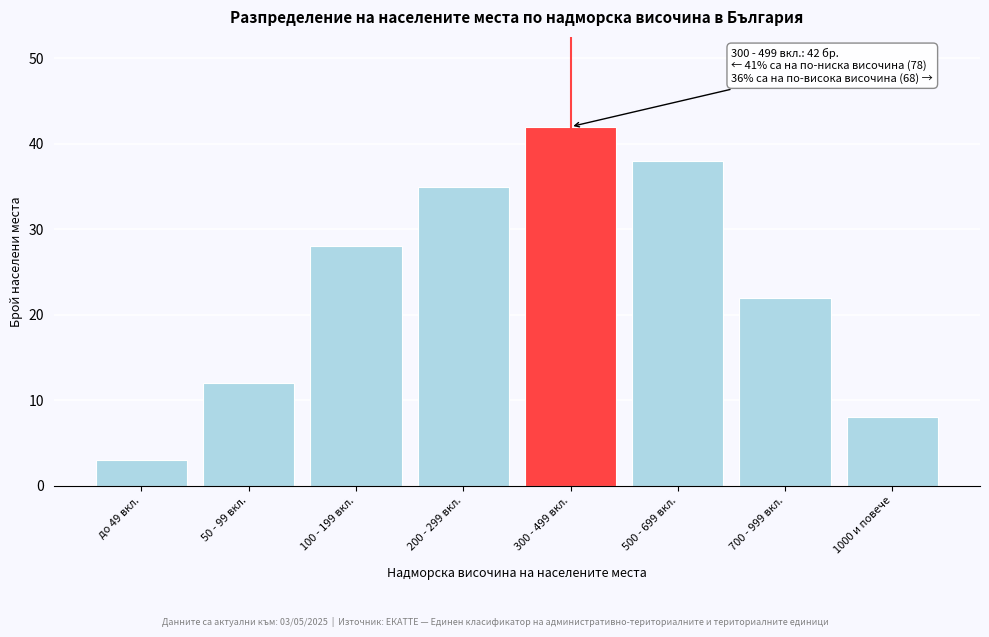

Reading right to left, transcribe all the data shown in this chart.

8	22	38	42	35	28	12	3